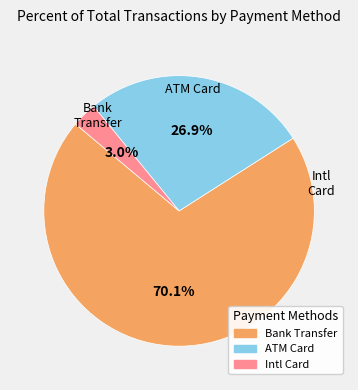

Is there a majority slice in this chart?

Yes